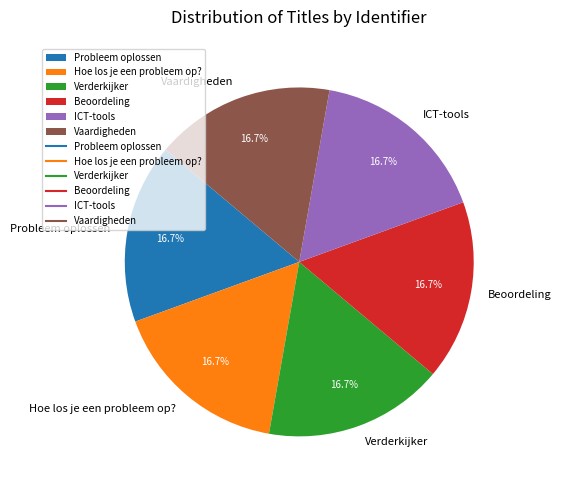

Approximately how many times larger is the value at Probleem oplossen compared to ICT-tools?

1.0